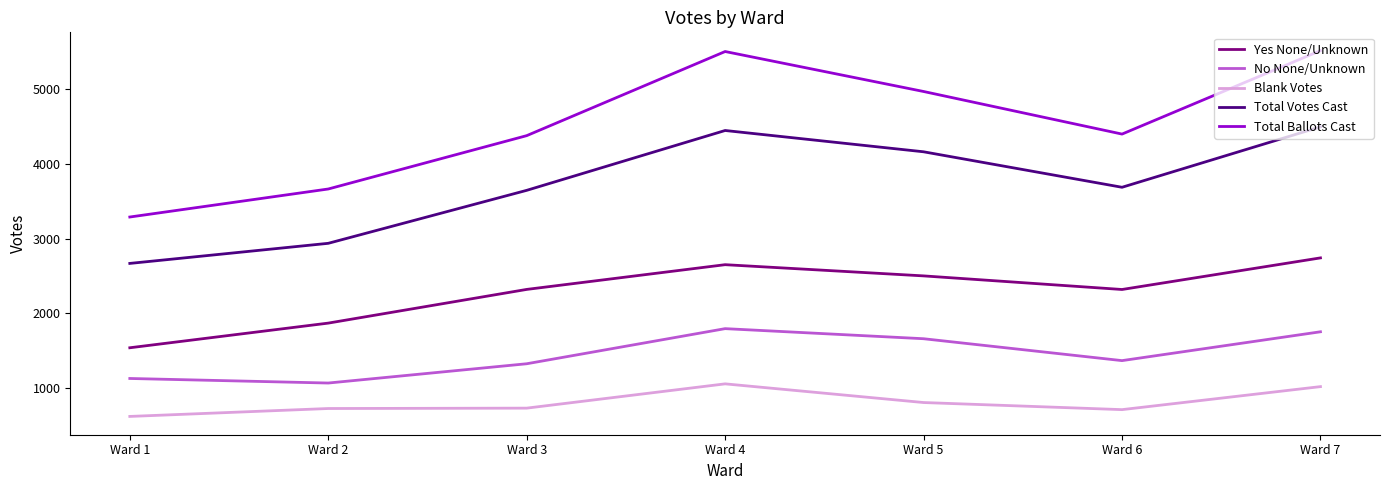

At which label does Blank Votes reach its minimum?

Ward 1